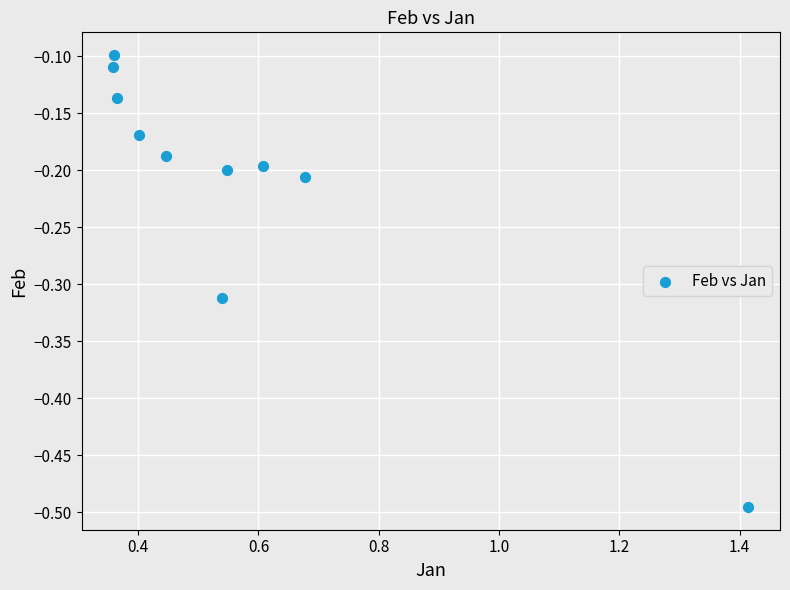

What is the average X value?

0.6